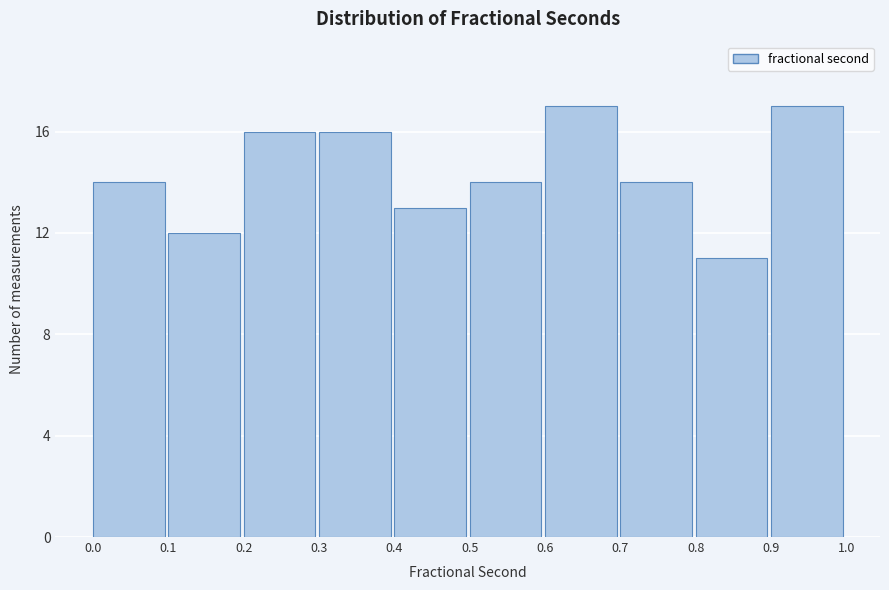

Reading left to right, transcribe this chart: for each bar, give the range it covers on the x-axis and its height. The values are not printed on the chart, so give them approximately, as read against the axis.

0.0 to 0.1: 14
0.1 to 0.2: 12
0.2 to 0.3: 16
0.3 to 0.4: 16
0.4 to 0.5: 13
0.5 to 0.6: 14
0.6 to 0.7: 17
0.7 to 0.8: 14
0.8 to 0.9: 11
0.9 to 1.0: 17